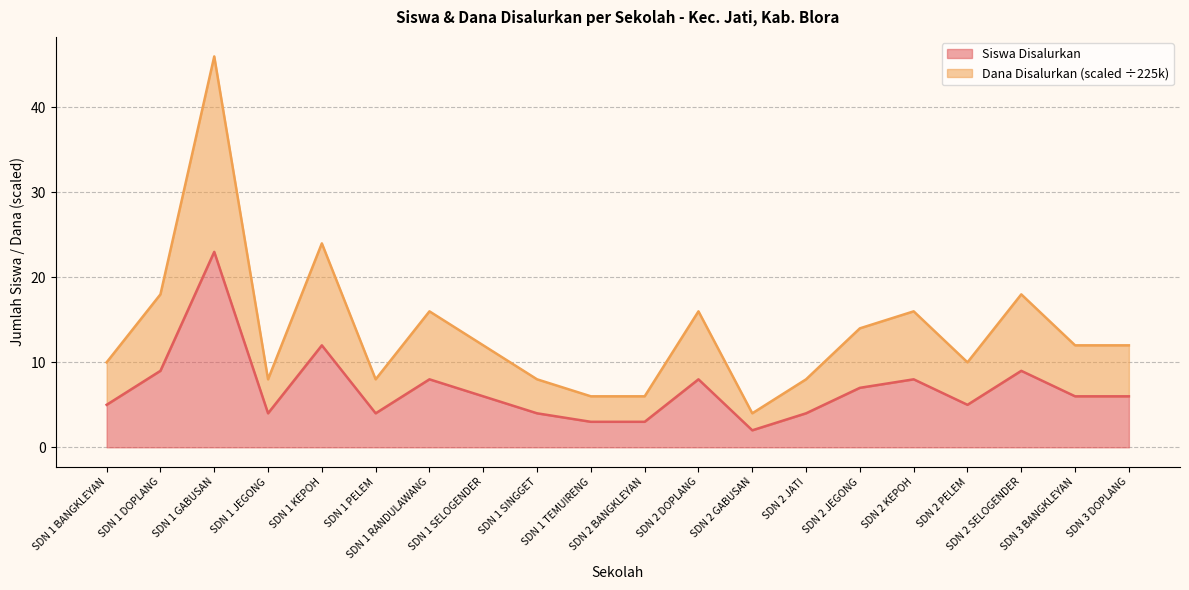

At which label does Siswa Disalurkan first exceed 6?

SDN 1 DOPLANG